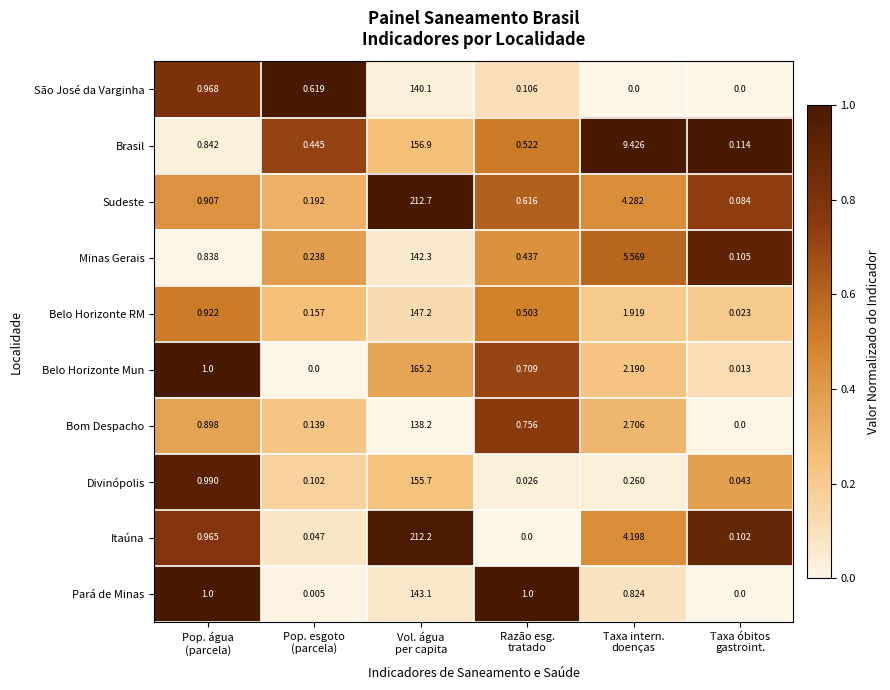

What is the total value across all series at Razão esg.
tratado?

4.7